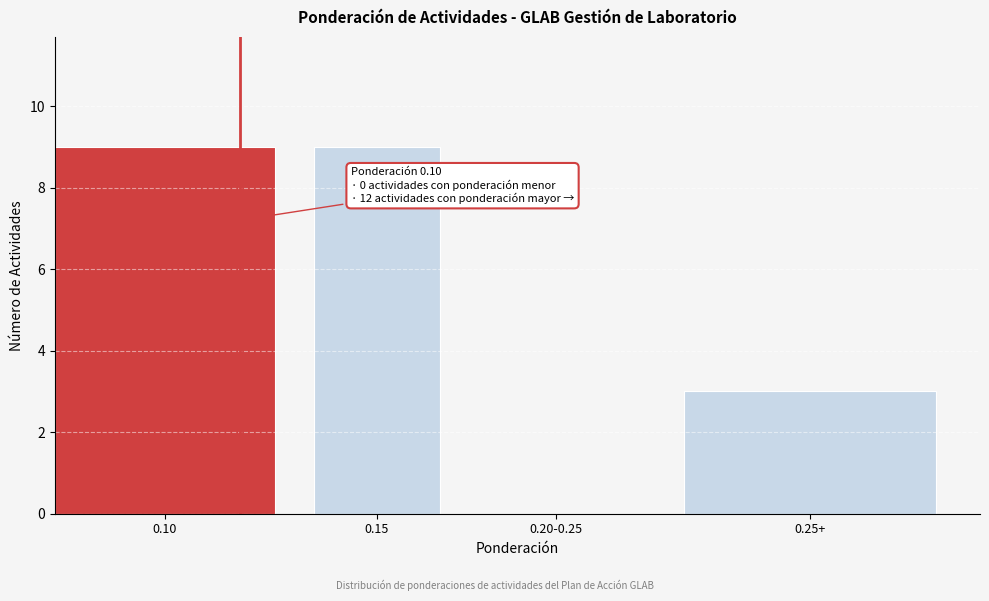

Reading left to right, list all the values displayed in this chart.

0.10=9	0.15=9	0.20-0.25=0	0.25+=3